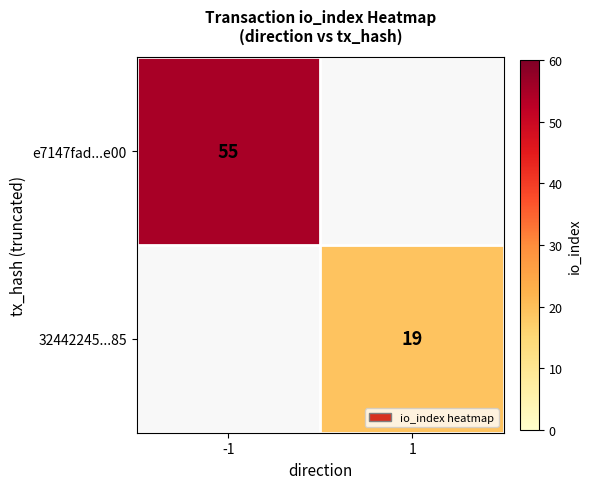

True or false: 32442245...85 has a value of 19 at 1.

True